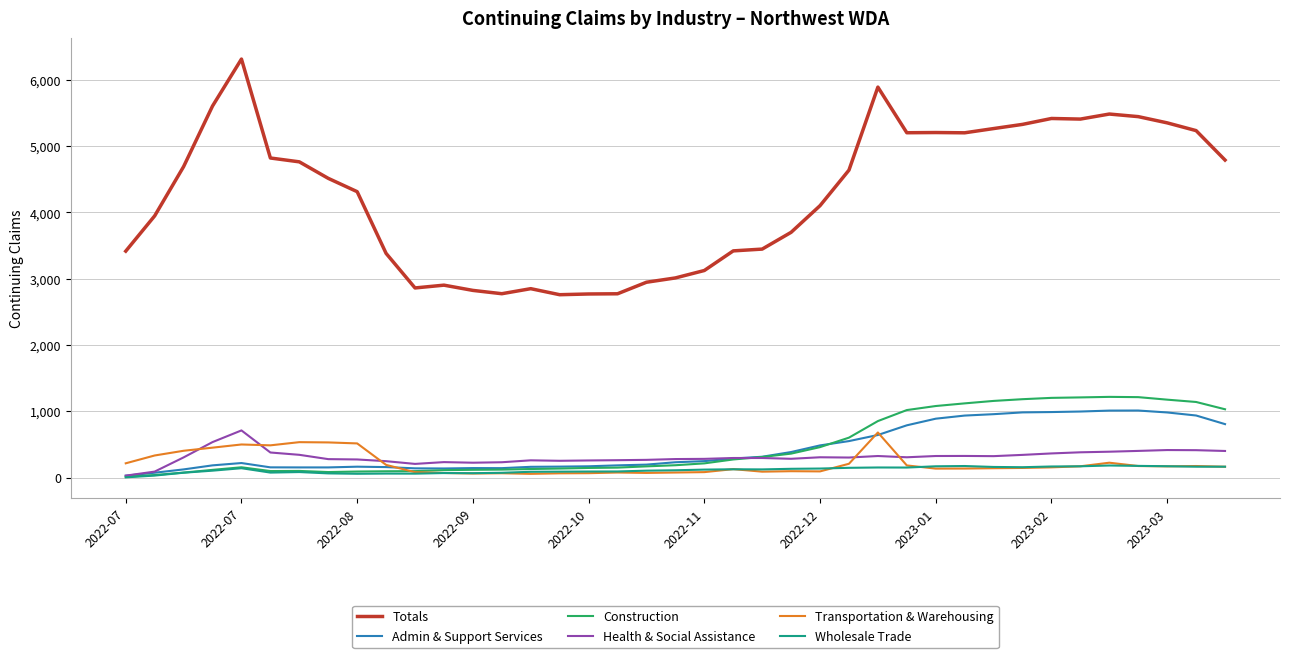

True or false: Totals and Health & Social Assistance cross at least once.

False